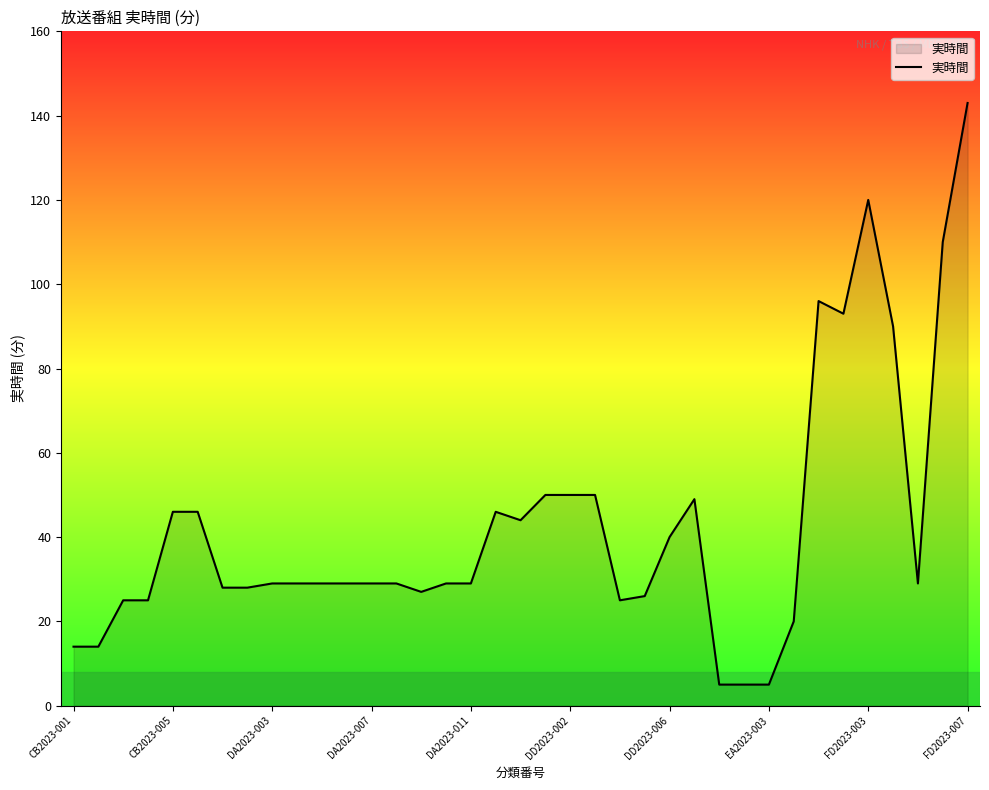

What is the greatest value displayed?

143